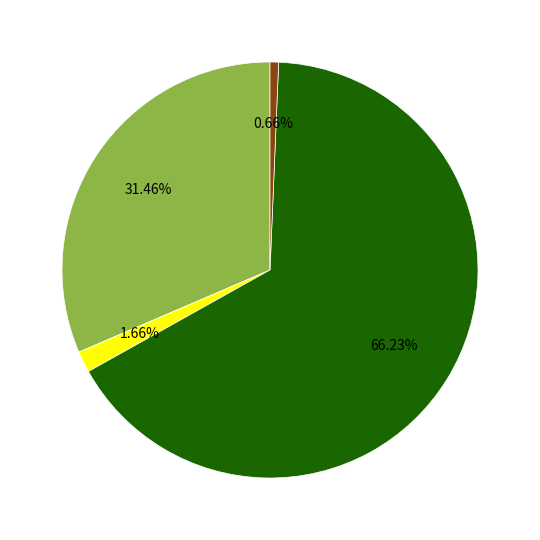

Is there any slice that represents more than half of the pie?

Yes